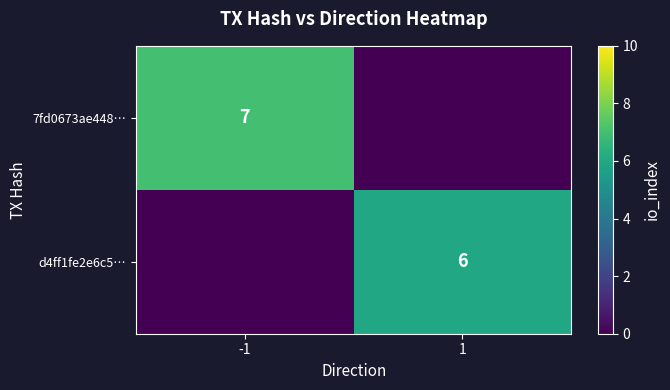

Between -1 and 1, which is larger?

-1